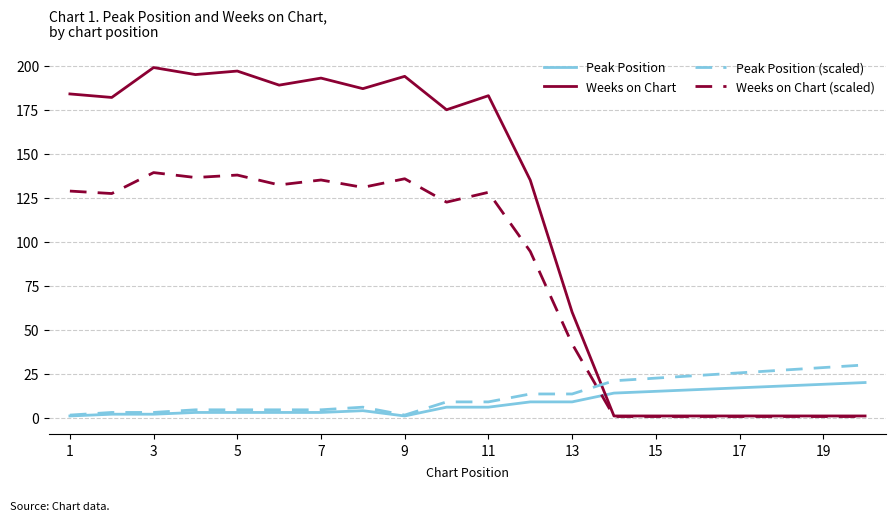

Which series has the largest range (max minus min)?

Weeks on Chart